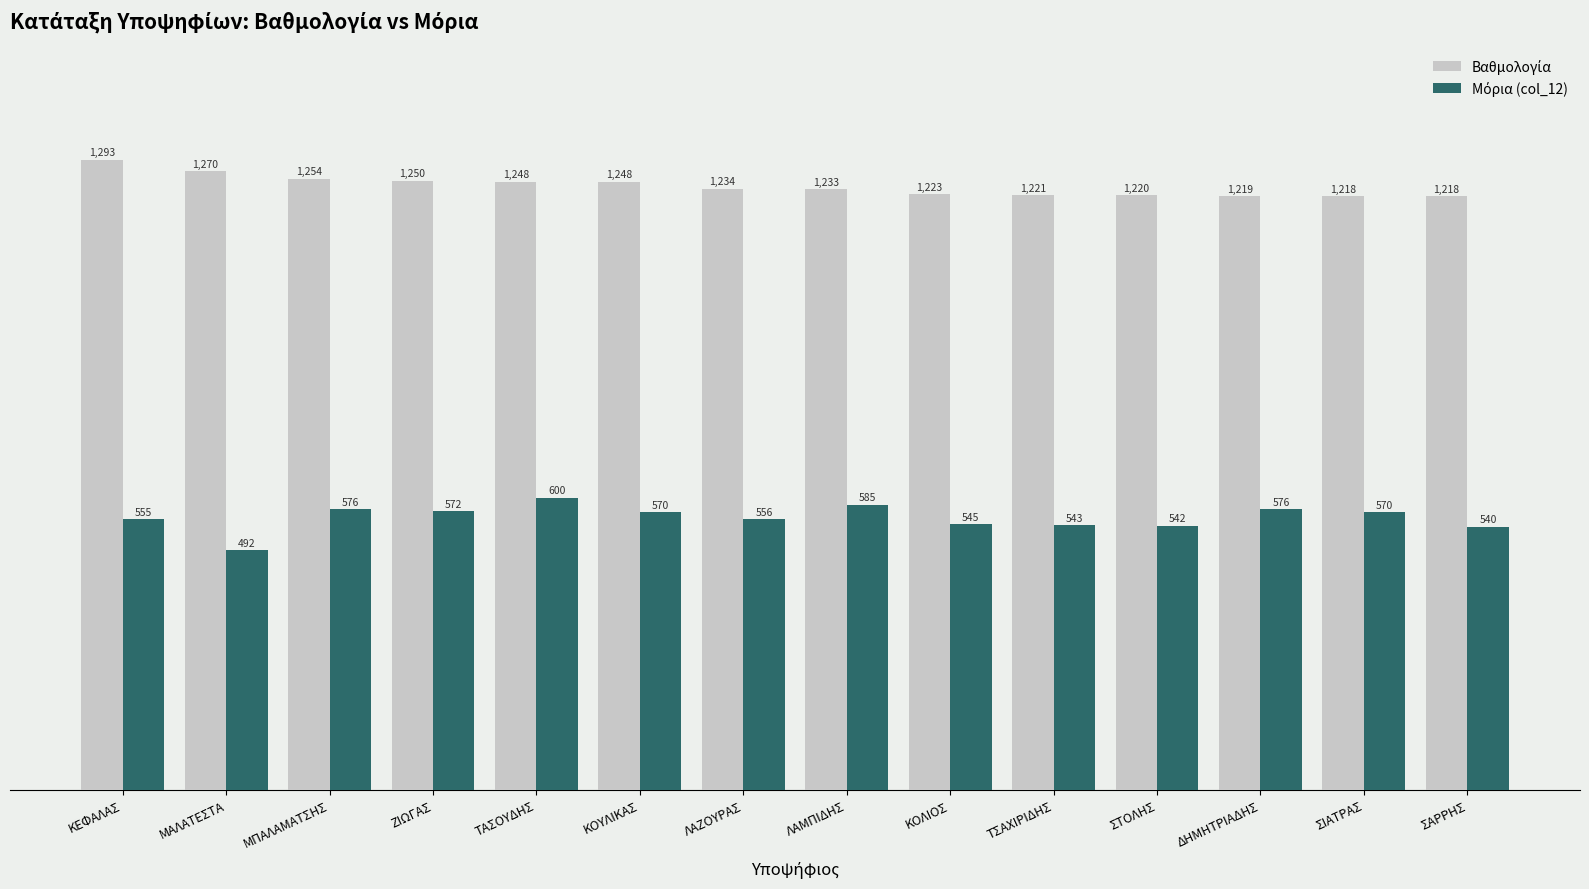

Which label corresponds to the smallest value in the chart?

ΜΑΛΑΤΕΣΤΑ